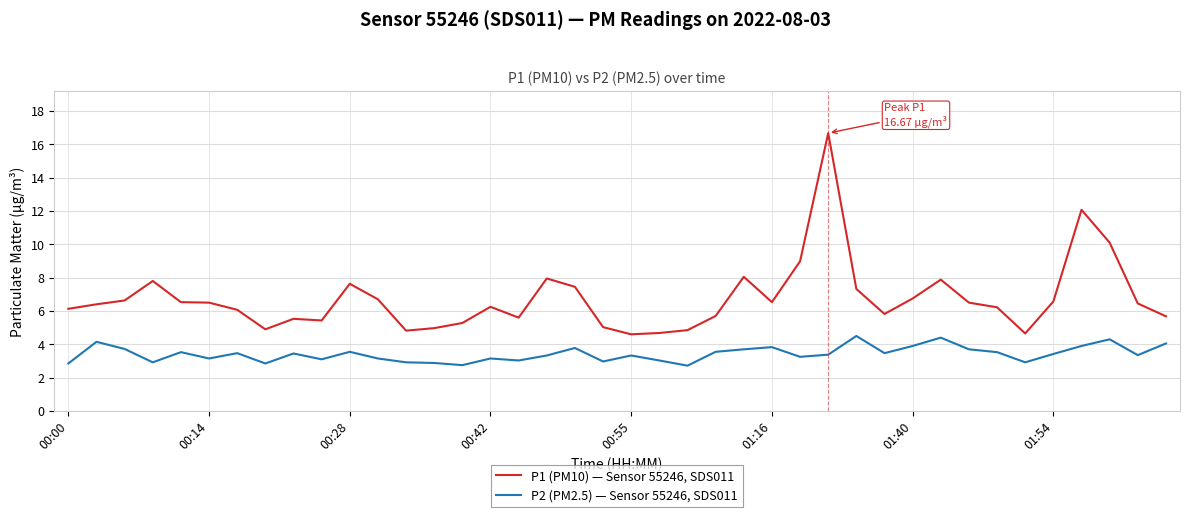

Rank the series by their average value, from highest to lowest.

P1 (PM10) — Sensor 55246, SDS011, P2 (PM2.5) — Sensor 55246, SDS011